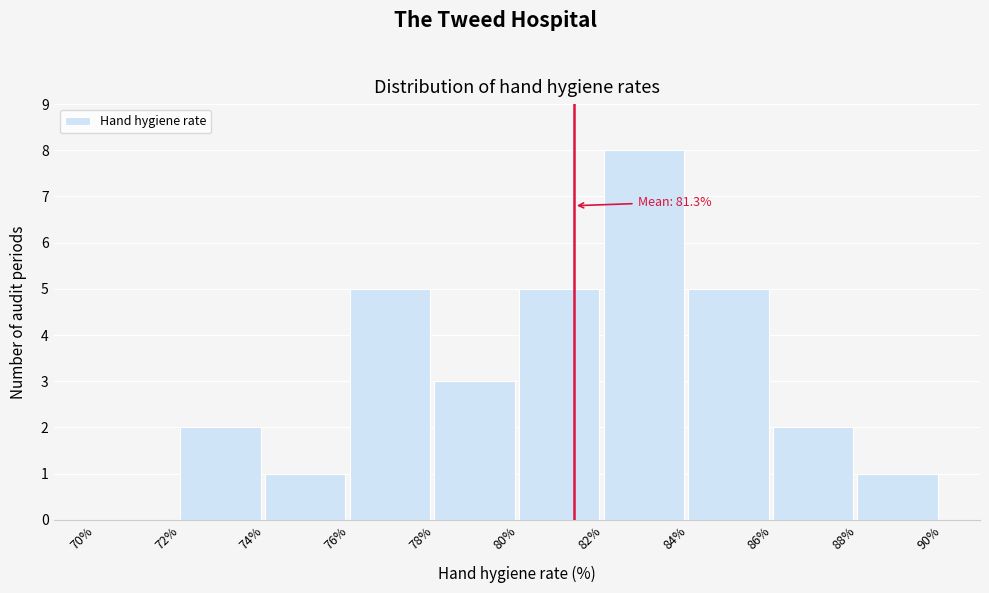

Which range on the x-axis has the tallest bar?

82% to 84%